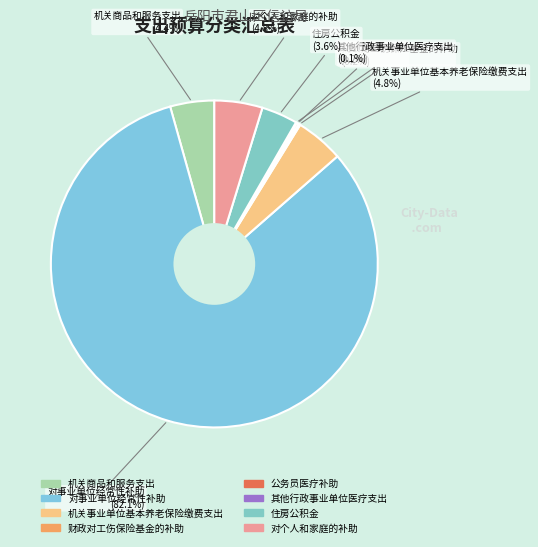

Between 住房公积金 and 财政对工伤保险基金的补助, which is larger?

住房公积金